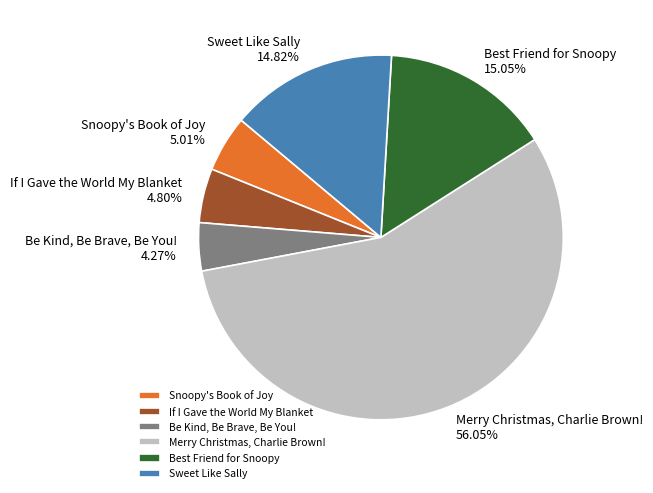

Which category has the smallest portion of the pie?

Be Kind, Be Brave, Be You!